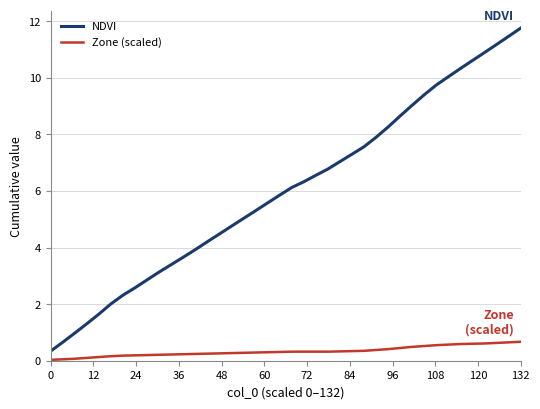

True or false: NDVI and Zone (scaled) intersect in this chart.

False